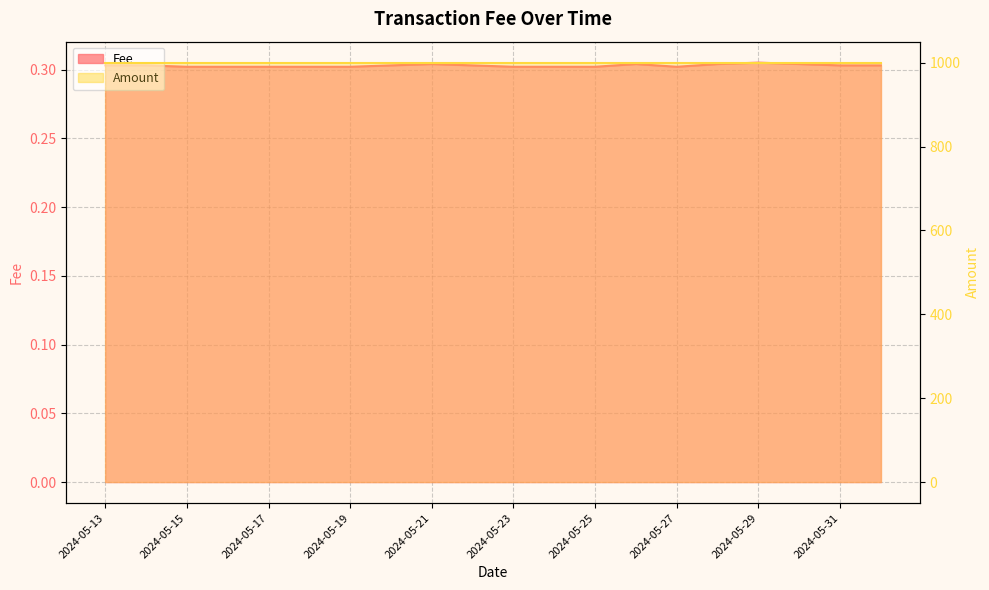

What is the approximate value at 2024-05-22?

0.3